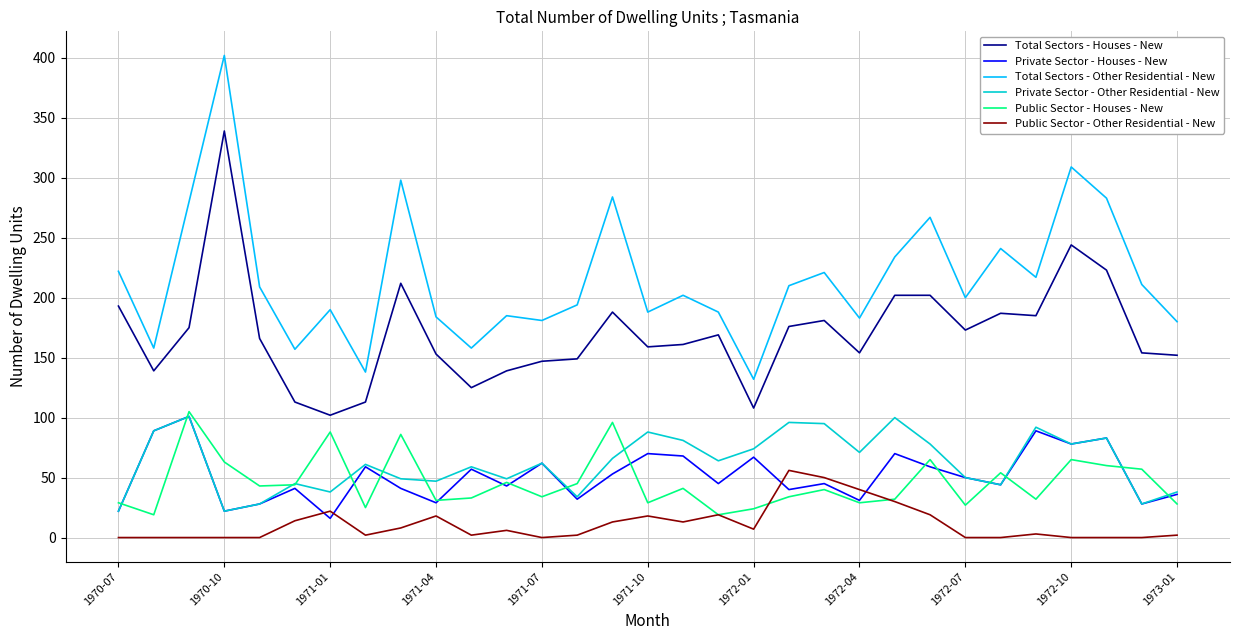

What is the difference between the maximum and minimum values in the Total Sectors - Houses - New series?

237